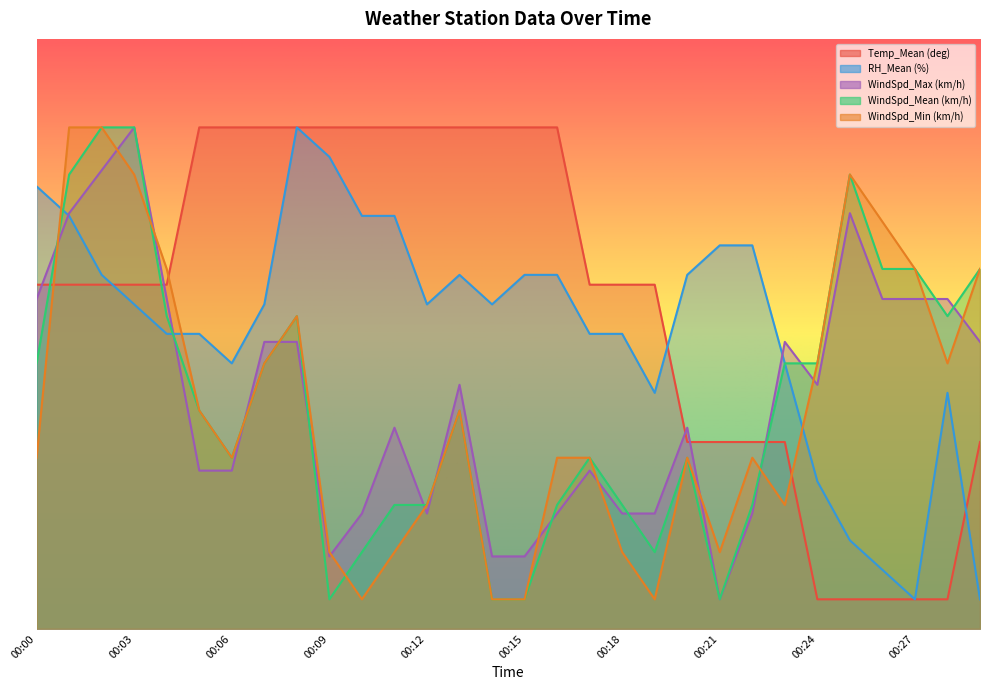

At which label does WindSpd_Min (km/h) first exceed 29?

00:01